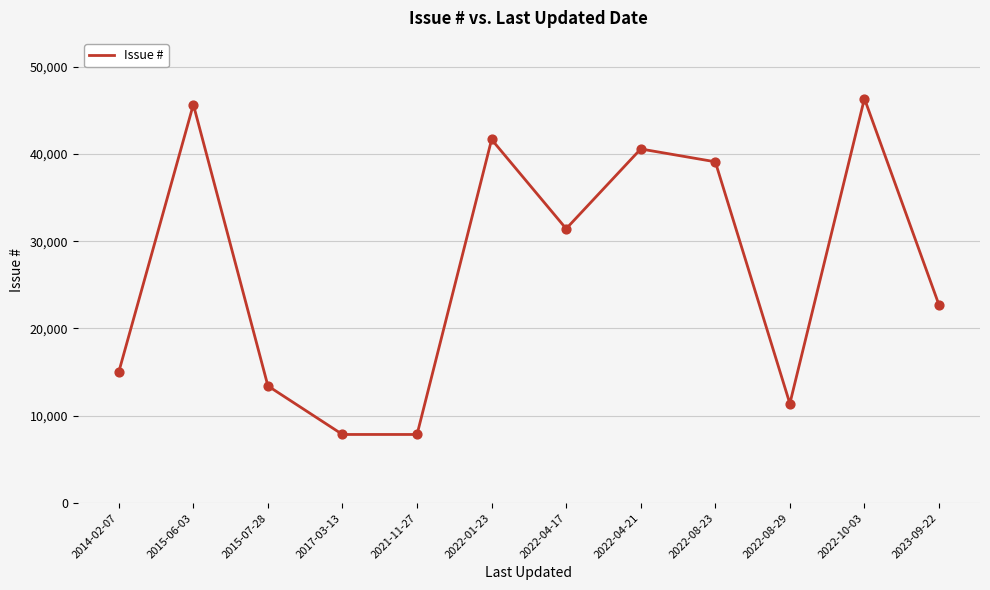

Which has a higher value, 2022-01-23 or 2022-08-29?

2022-01-23